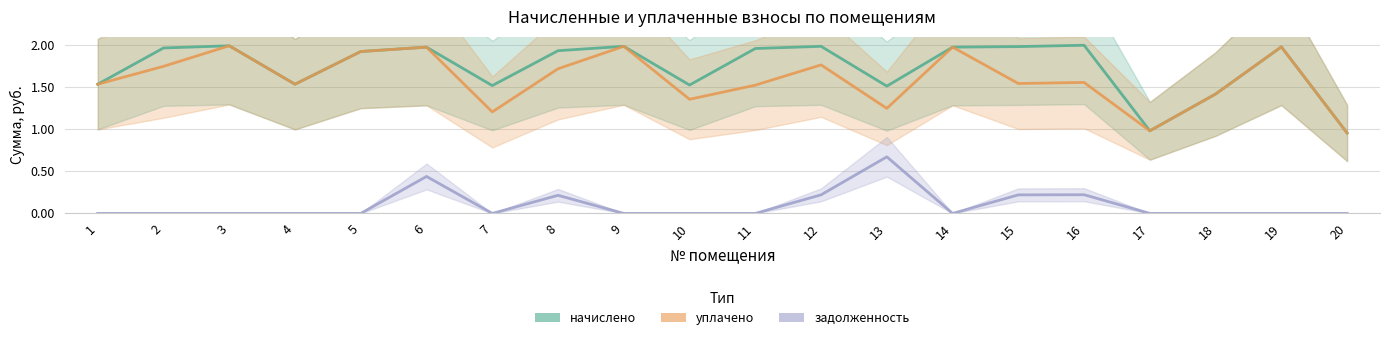

True or false: задолженность has a value of 0.1 at 15.

False